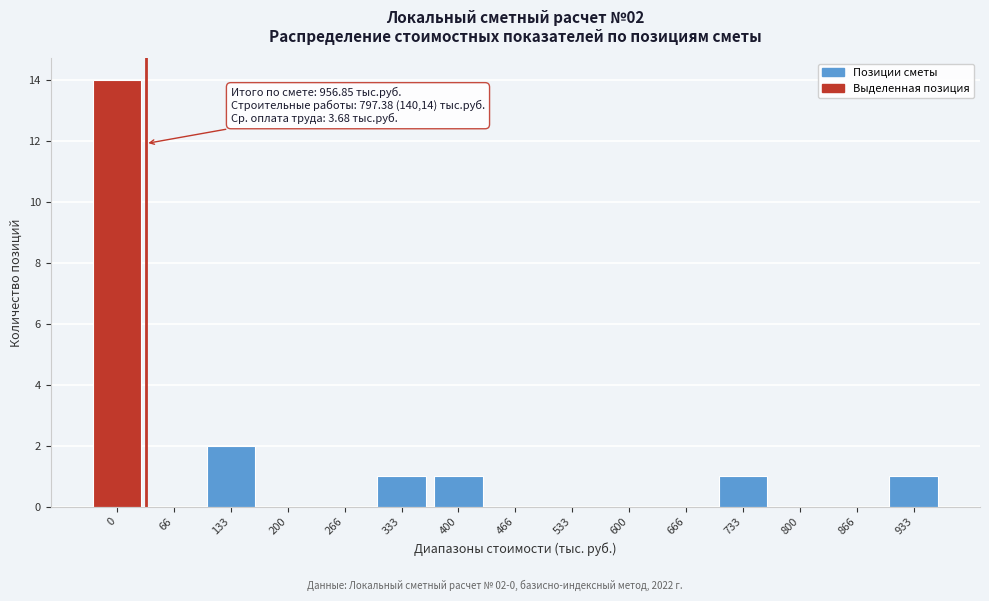

Reading left to right, what are all the values shown in this chart?

0=14	66=0	133=2	200=0	266=0	333=1	400=1	466=0	533=0	600=0	666=0	733=1	800=0	866=0	933=1